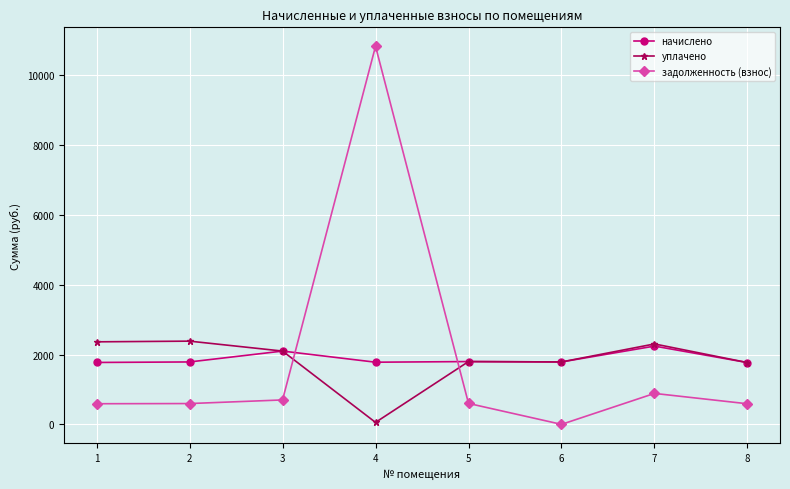

What is the difference between the задолженность (взнос) values at 6 and 7?

886.9